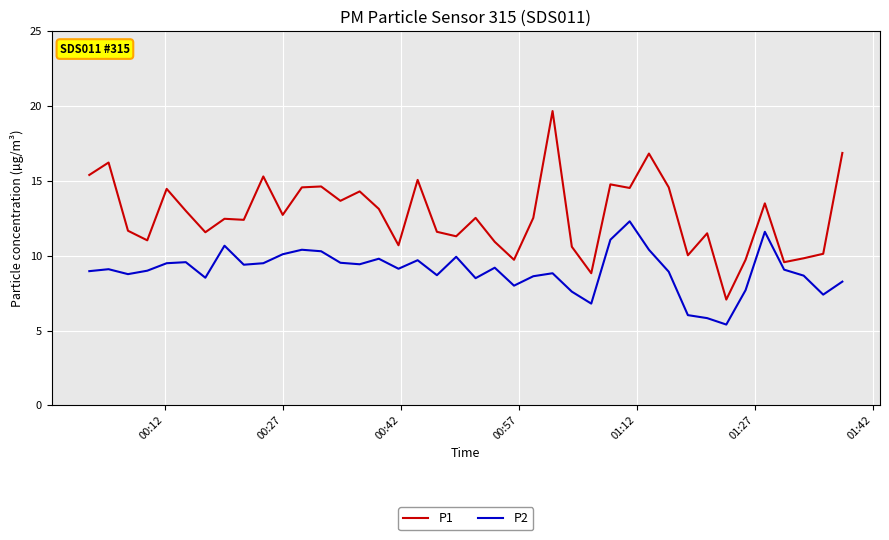

What is the difference between the maximum and minimum values in the P1 series?

12.6